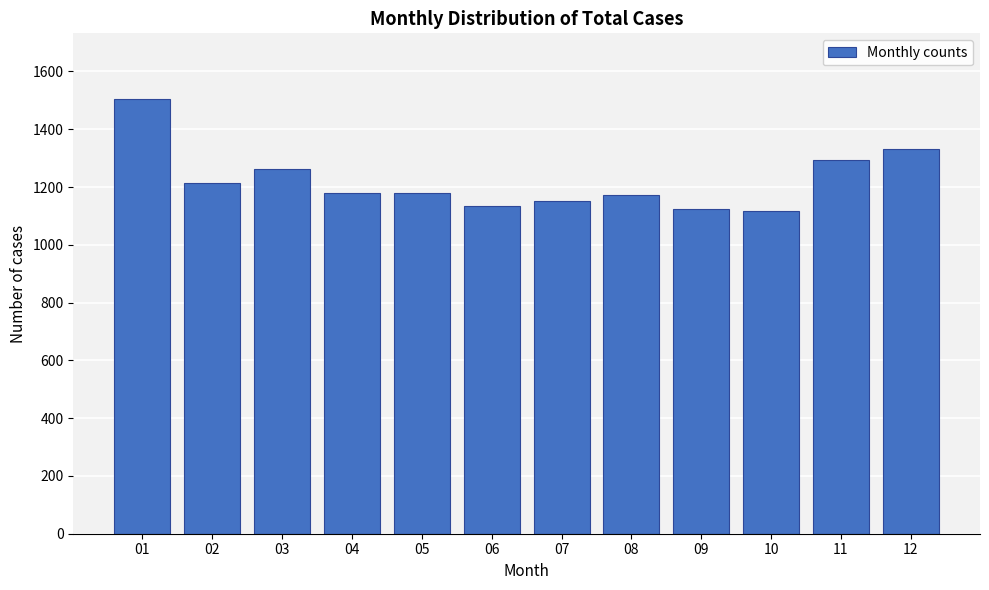

What is the average value?

1222